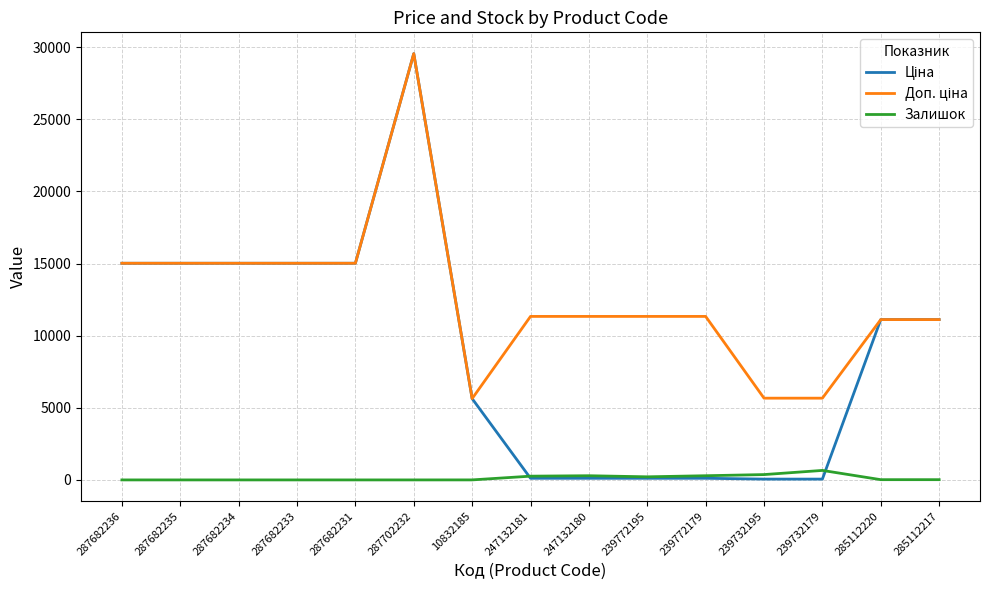

What is the maximum value shown in the chart?

29548.9